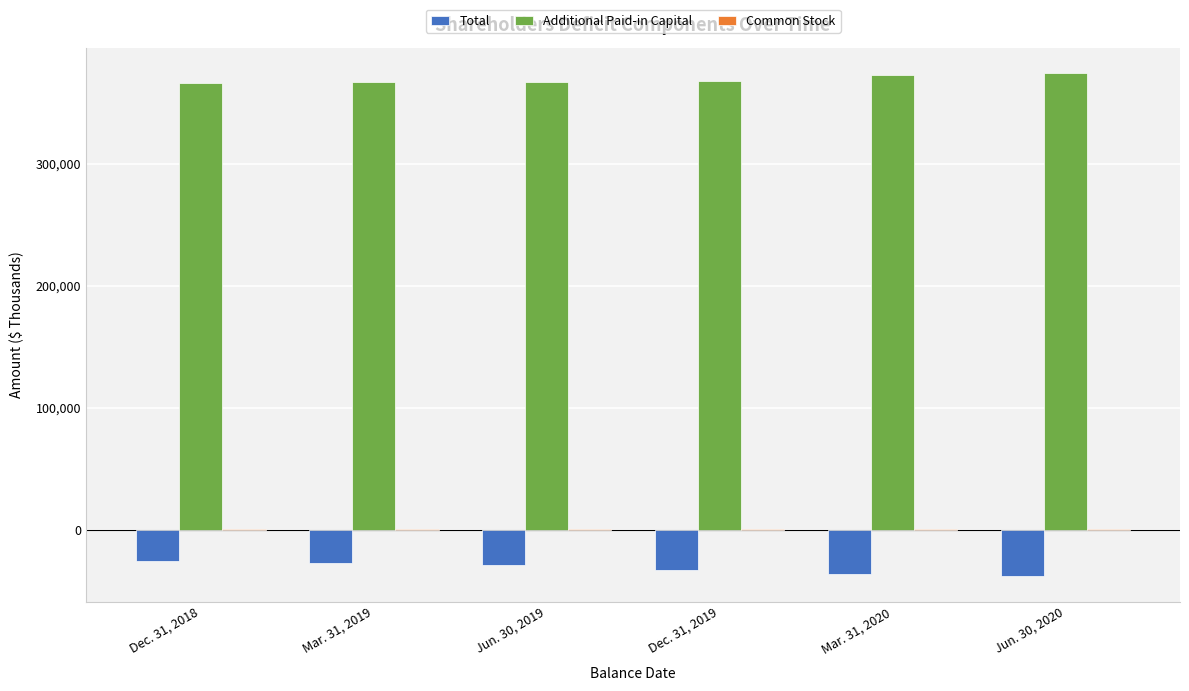

What is the maximum value shown in the chart?

374464